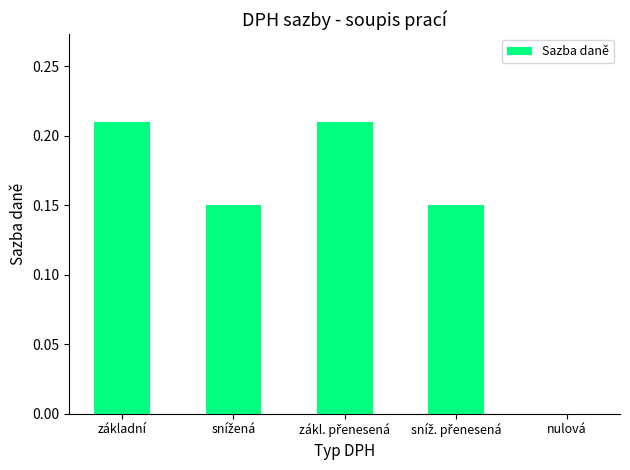

True or false: the data shows 0.0 at nulová.

True